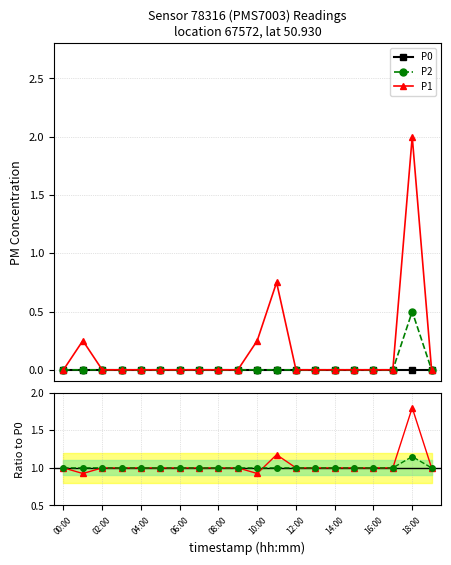

True or false: P1 and P2 intersect in this chart.

True